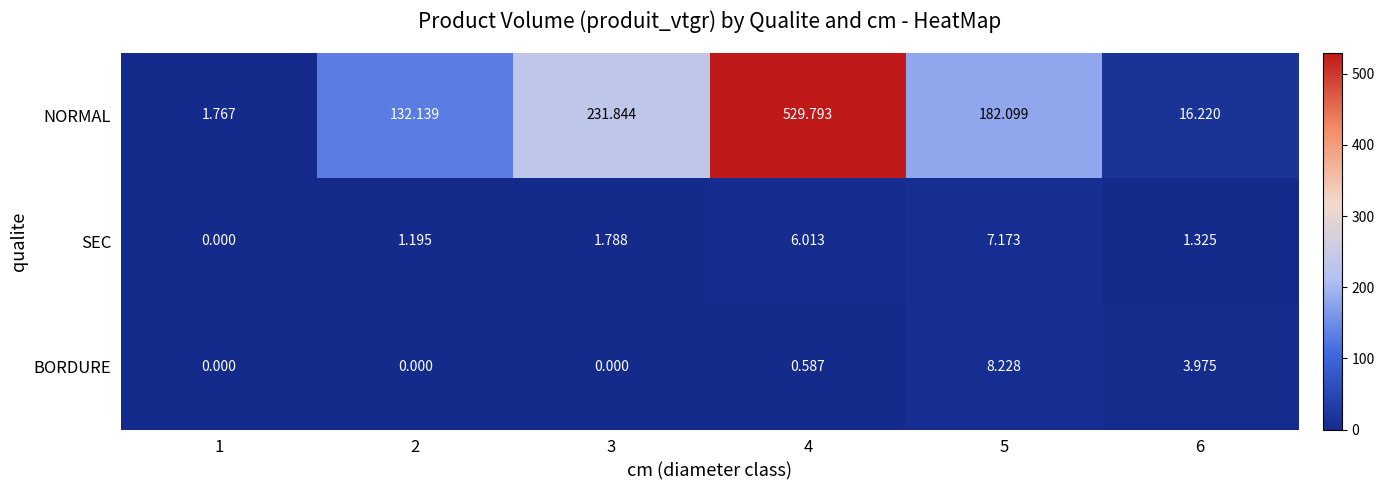

Which series changed the most between 3 and 4?

NORMAL